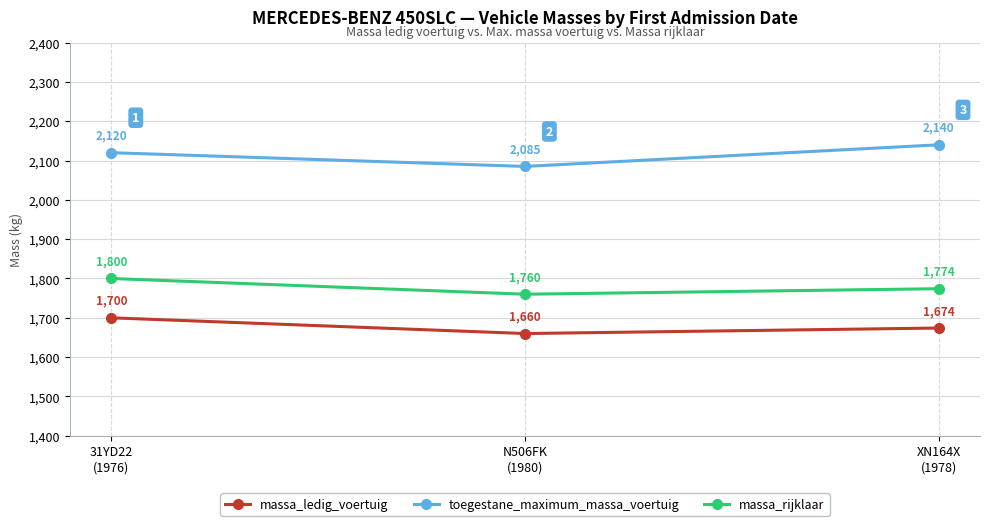

What are all the series names shown in the legend?

massa_ledig_voertuig, toegestane_maximum_massa_voertuig, massa_rijklaar